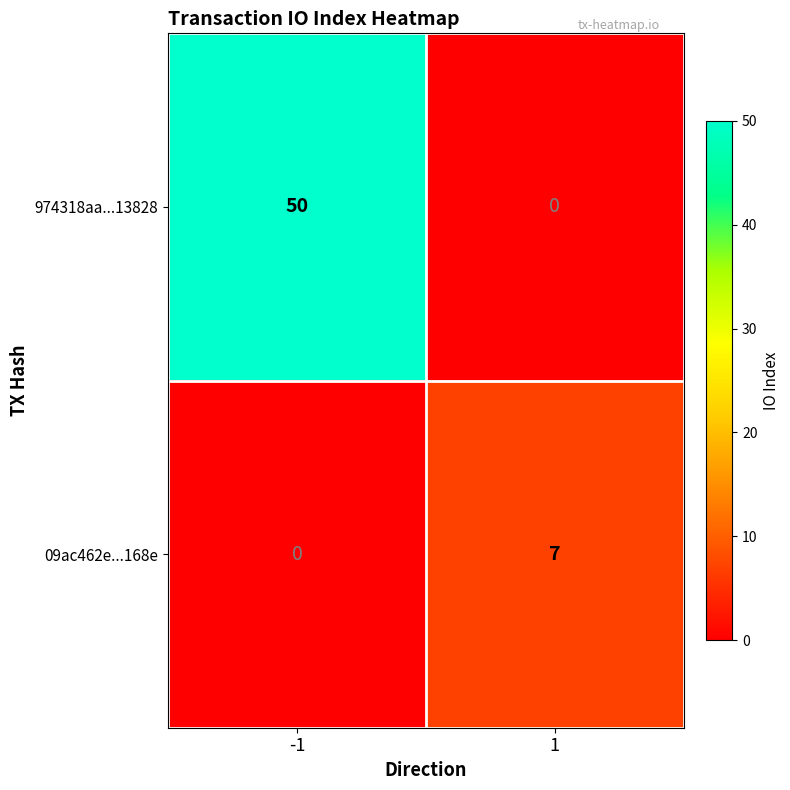

What is the greatest value displayed?

50